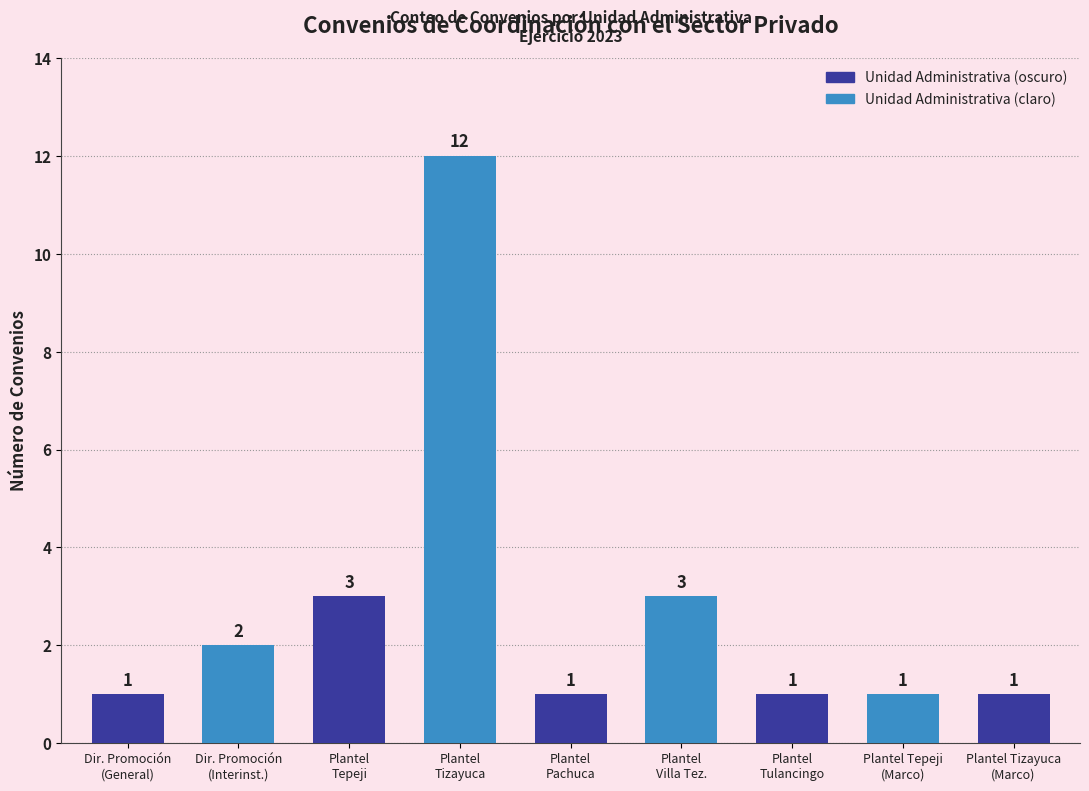

What is the difference between the second highest and second lowest values?

2